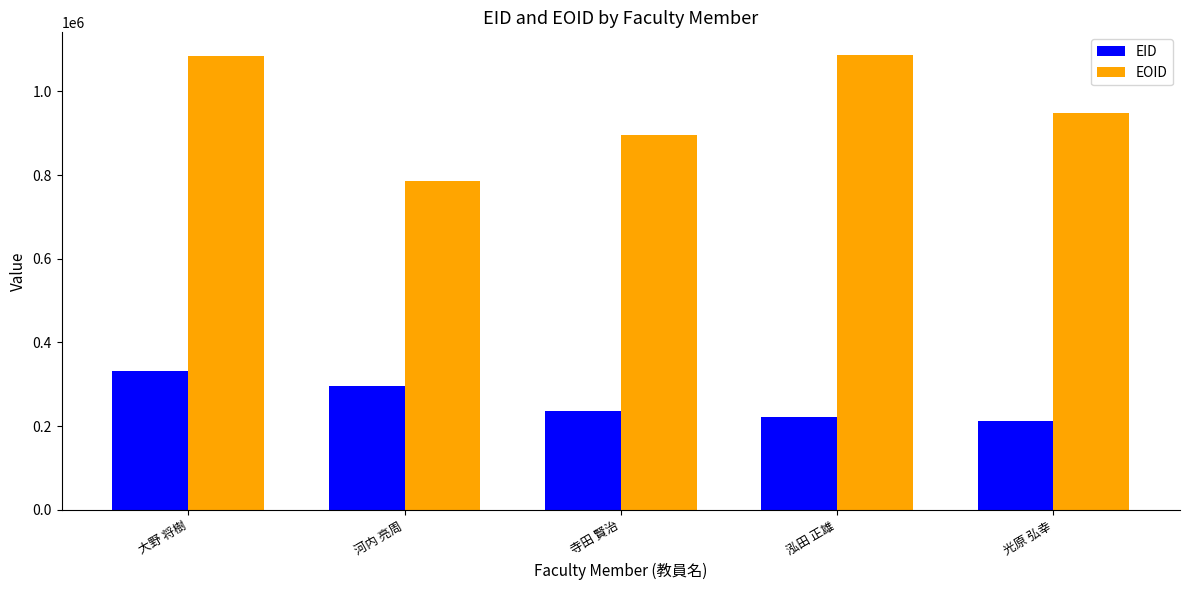

The value of EID at 寺田 賢治 is 370458. True or false?

False